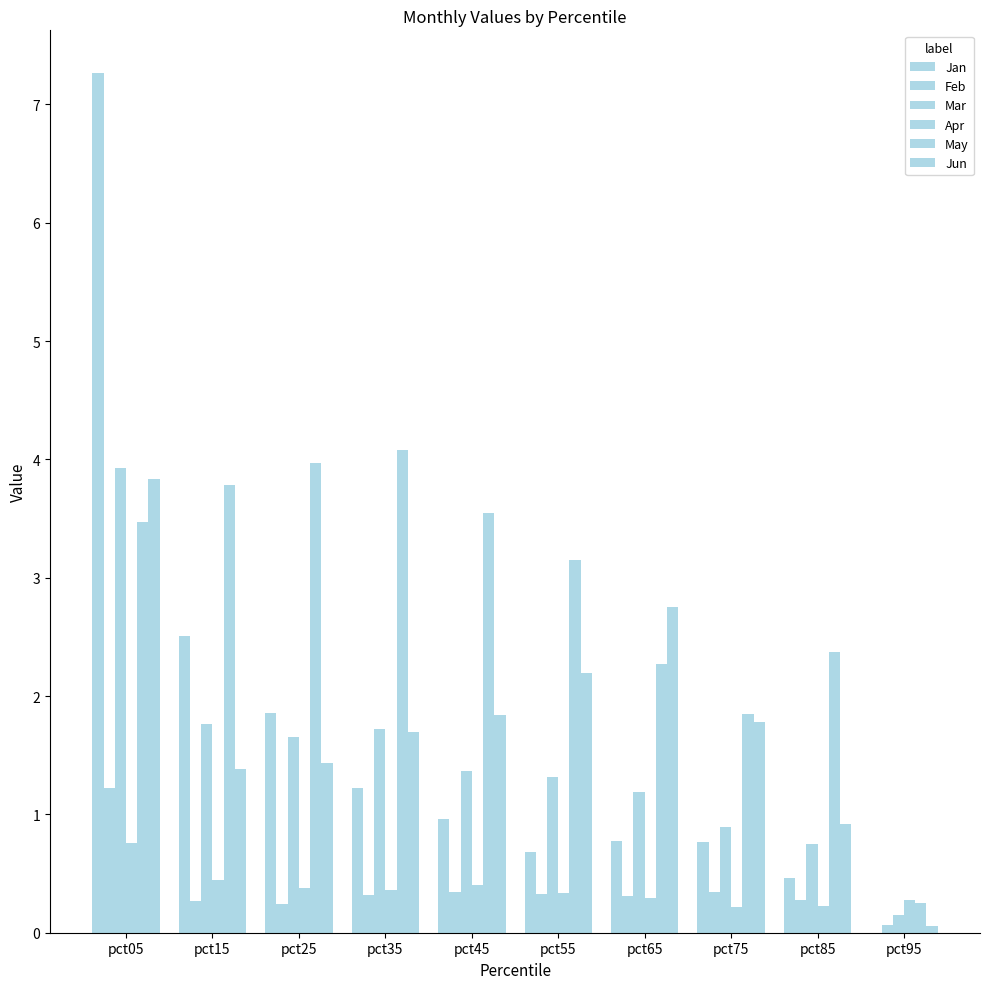

Where does the Mar series first go above 1?

pct05